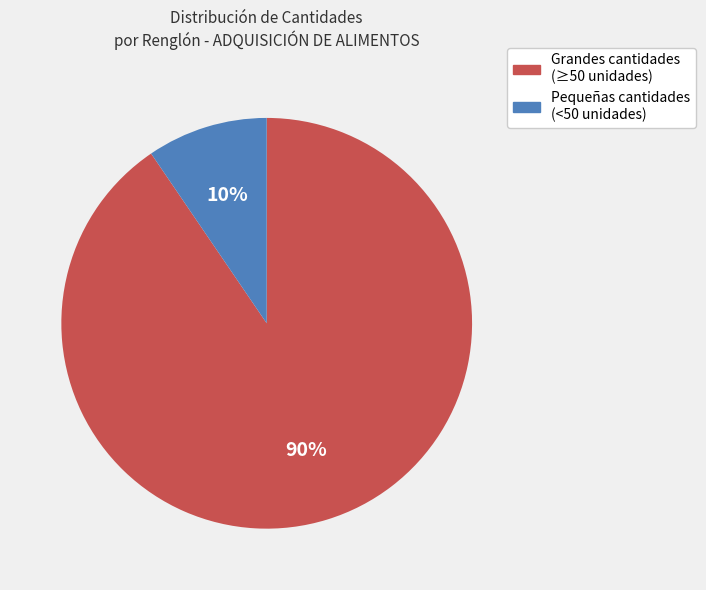

Which category has the biggest portion of the pie?

Grandes cantidades (≥50 unidades)